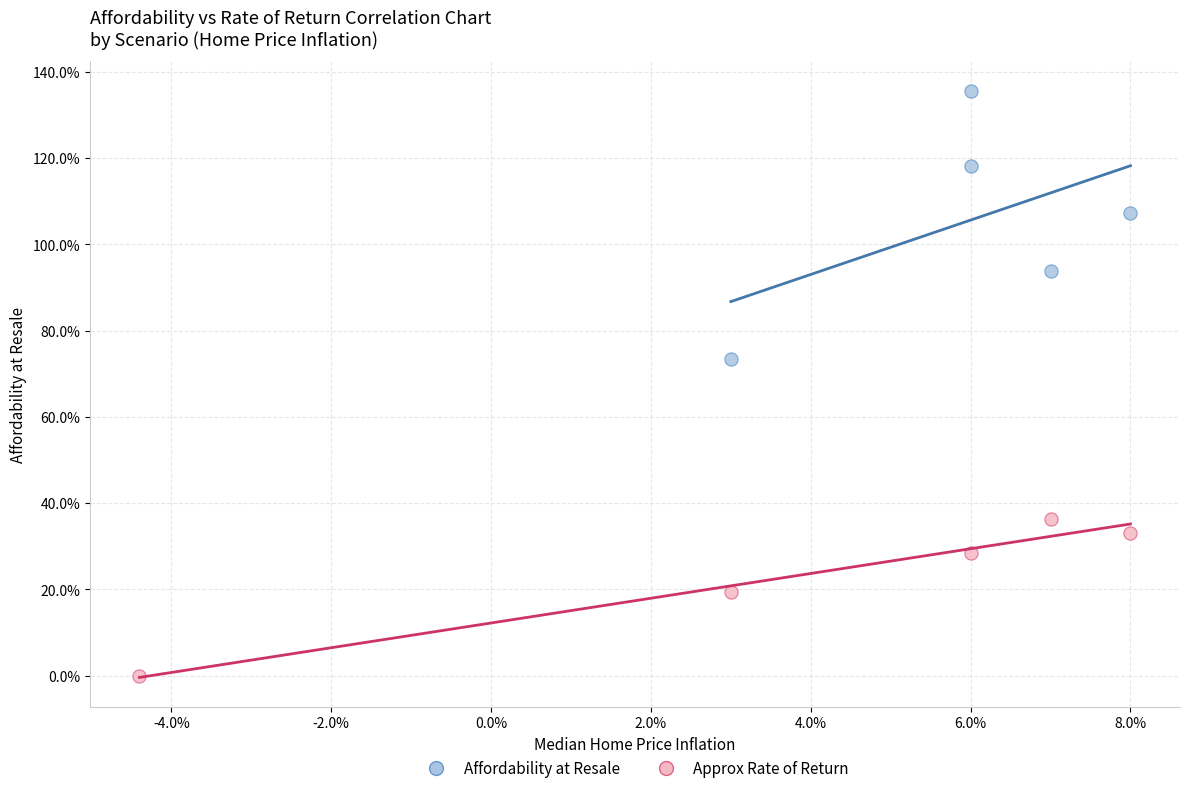

Which series has the widest spread of Y values?

Affordability at Resale